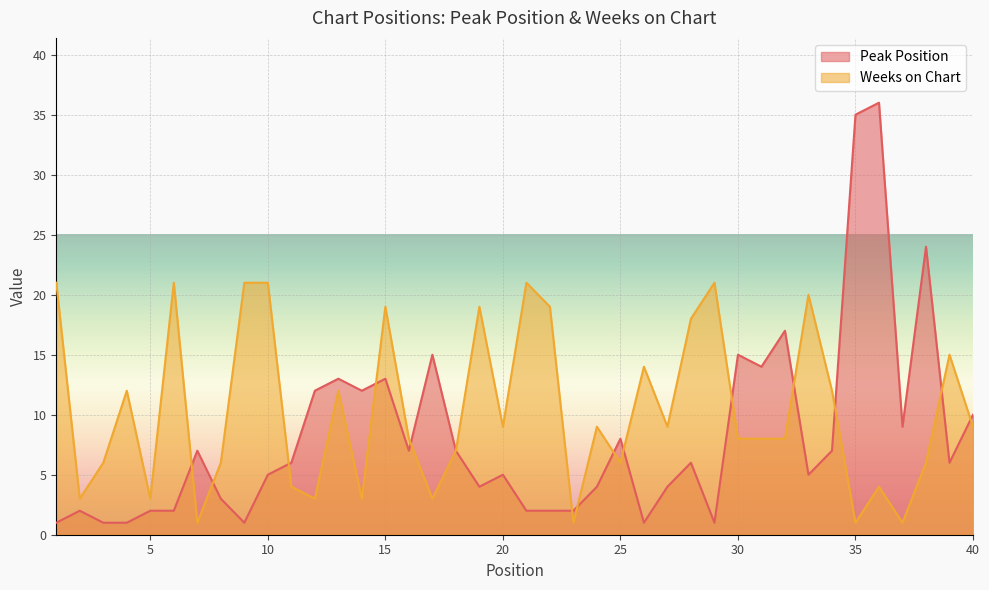

What is the sum of all Peak Position values?

327